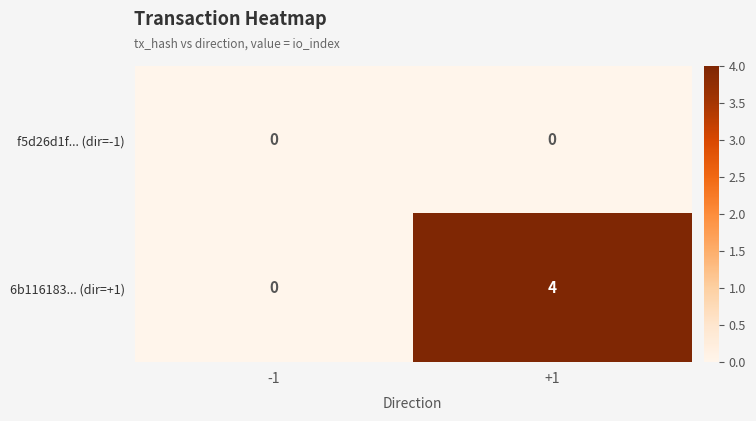

Between -1 and +1, which series saw the biggest shift?

6b116183... (dir=+1)